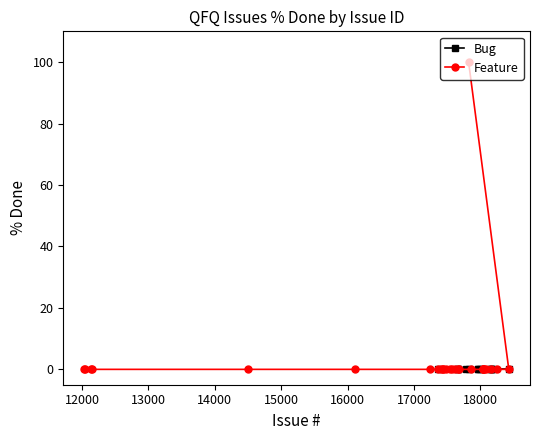

What is the greatest value displayed?

100